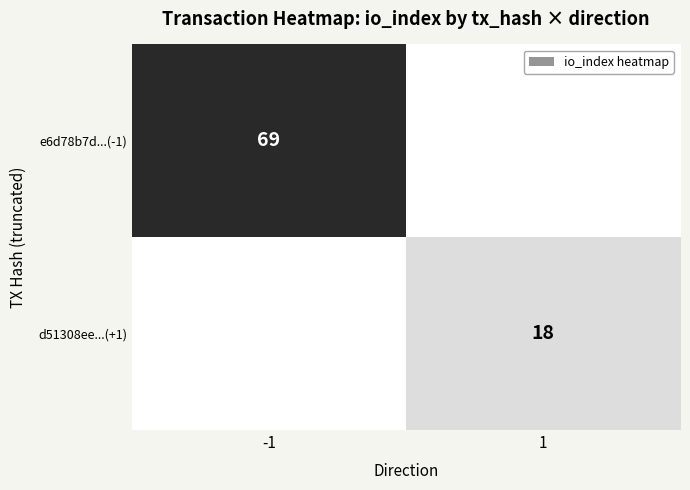

The value of d51308ee...(+1) at 1 is 18. True or false?

True